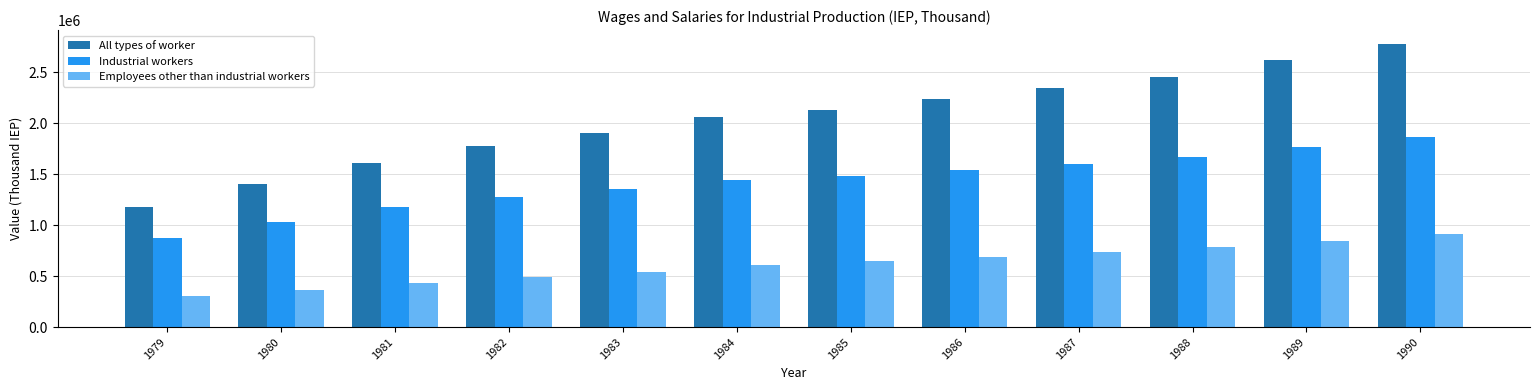

Rank the series by their maximum value, from highest to lowest.

All types of worker, Industrial workers, Employees other than industrial workers